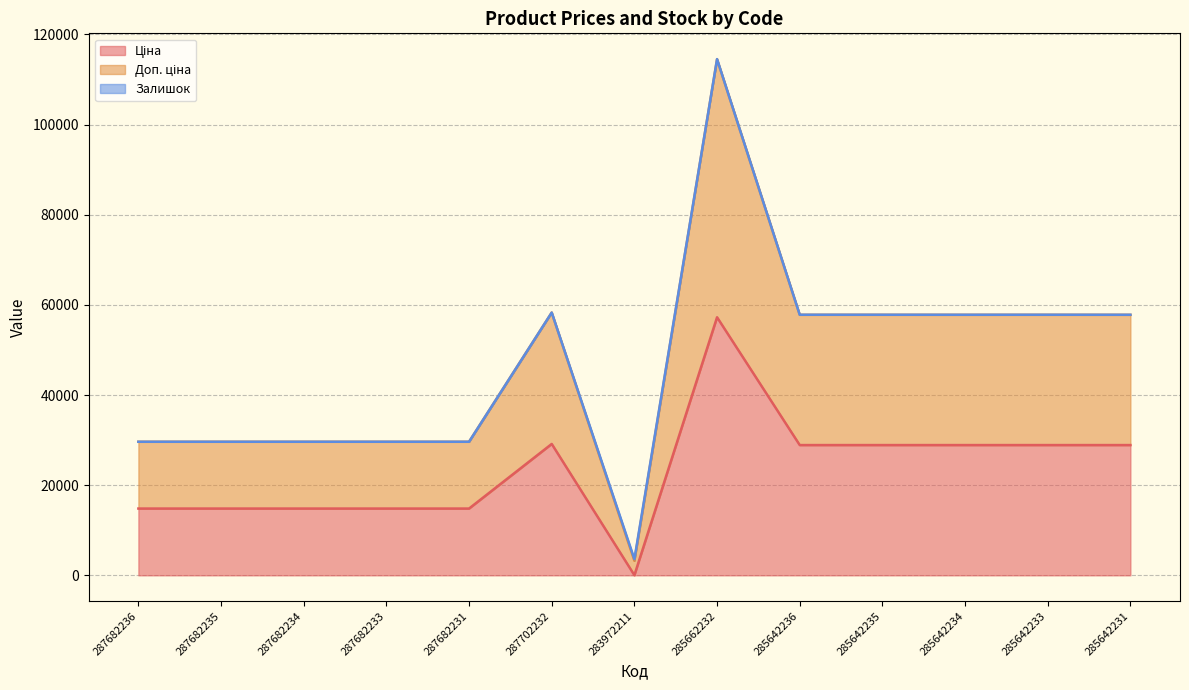

What position from the left is 285642231?

13